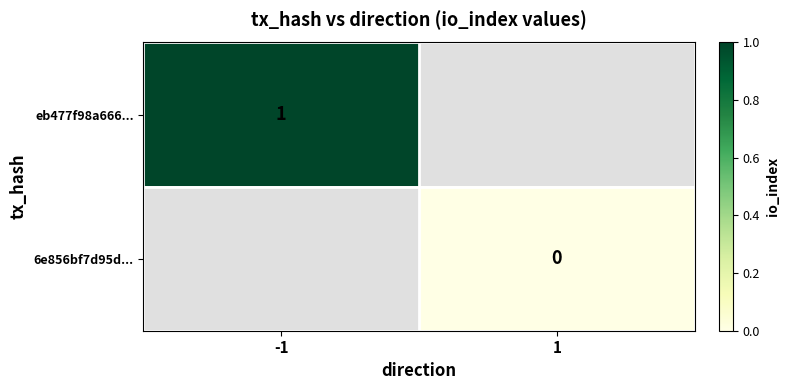

How many data points does each series have?

2